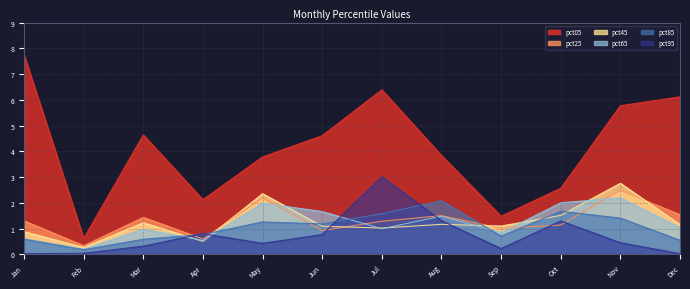

Reading right to left, what are all the values shown in this chart?

pct05: Dec=6.1	Nov=5.8	Oct=2.6	Sep=1.5	Aug=3.8	Jul=6.4	Jun=4.6	May=3.8	Apr=2.1	Mar=4.6	Feb=0.6	Jan=7.7
pct25: Dec=1.5	Nov=2.5	Oct=1.1	Sep=1.0	Aug=1.5	Jul=1.3	Jun=0.9	May=2.2	Apr=0.6	Mar=1.4	Feb=0.3	Jan=1.3
pct45: Dec=1.2	Nov=2.8	Oct=1.5	Sep=1.1	Aug=1.2	Jul=1.0	Jun=1.1	May=2.4	Apr=0.5	Mar=1.2	Feb=0.3	Jan=0.9
pct65: Dec=1.0	Nov=2.2	Oct=2.0	Sep=0.8	Aug=1.5	Jul=1.0	Jun=1.7	May=2.0	Apr=0.5	Mar=1.0	Feb=0.2	Jan=0.6
pct85: Dec=0.5	Nov=1.4	Oct=1.7	Sep=0.7	Aug=2.1	Jul=1.6	Jun=1.2	May=1.3	Apr=0.8	Mar=0.6	Feb=0.2	Jan=0.6
pct95: Dec=0.0	Nov=0.4	Oct=1.3	Sep=0.2	Aug=1.3	Jul=3.0	Jun=0.8	May=0.4	Apr=0.8	Mar=0.3	Feb=0.0	Jan=0.0